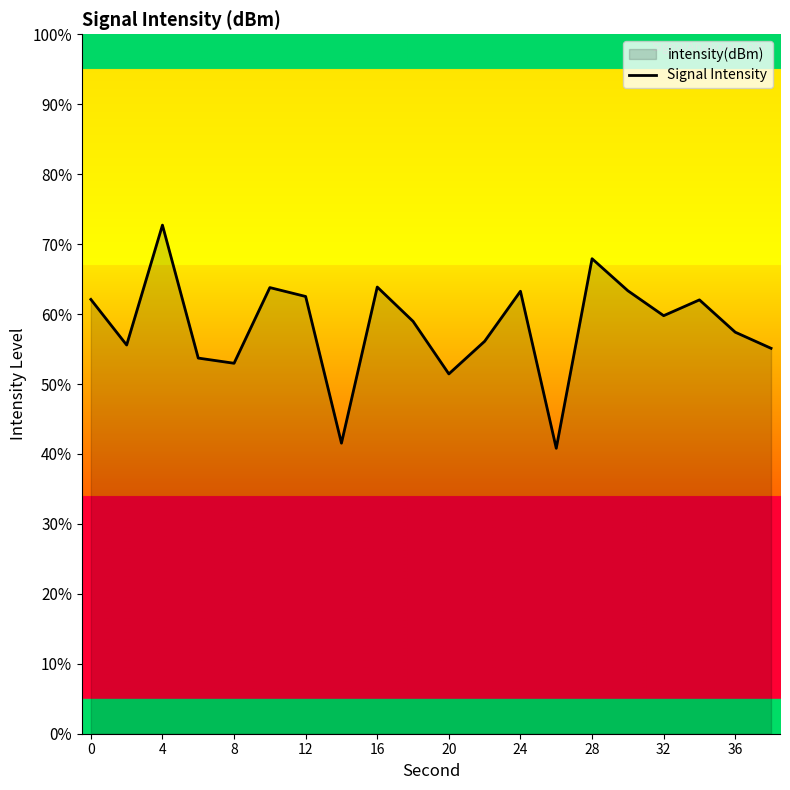

What is the difference between the maximum and minimum values?

31.9